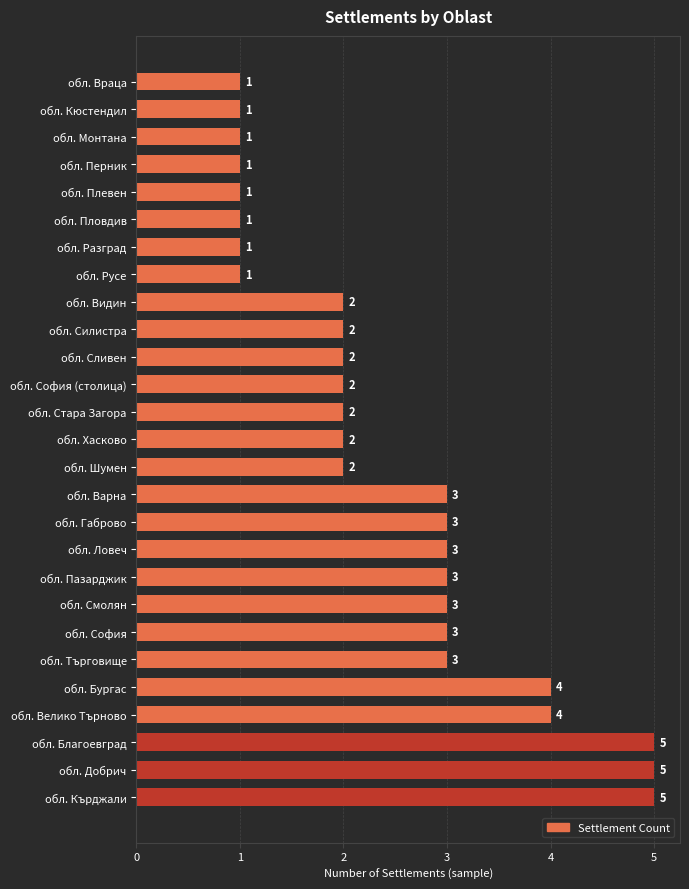

Does the chart contain any negative values?

No